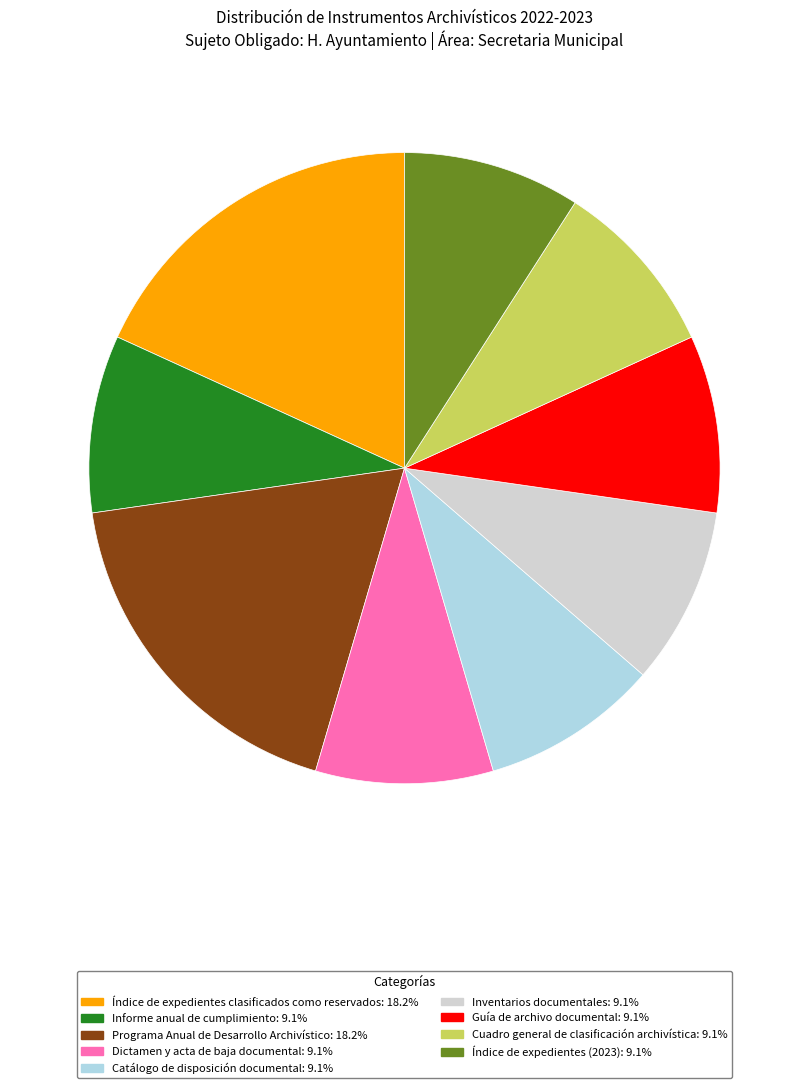

Is there a majority slice in this chart?

No